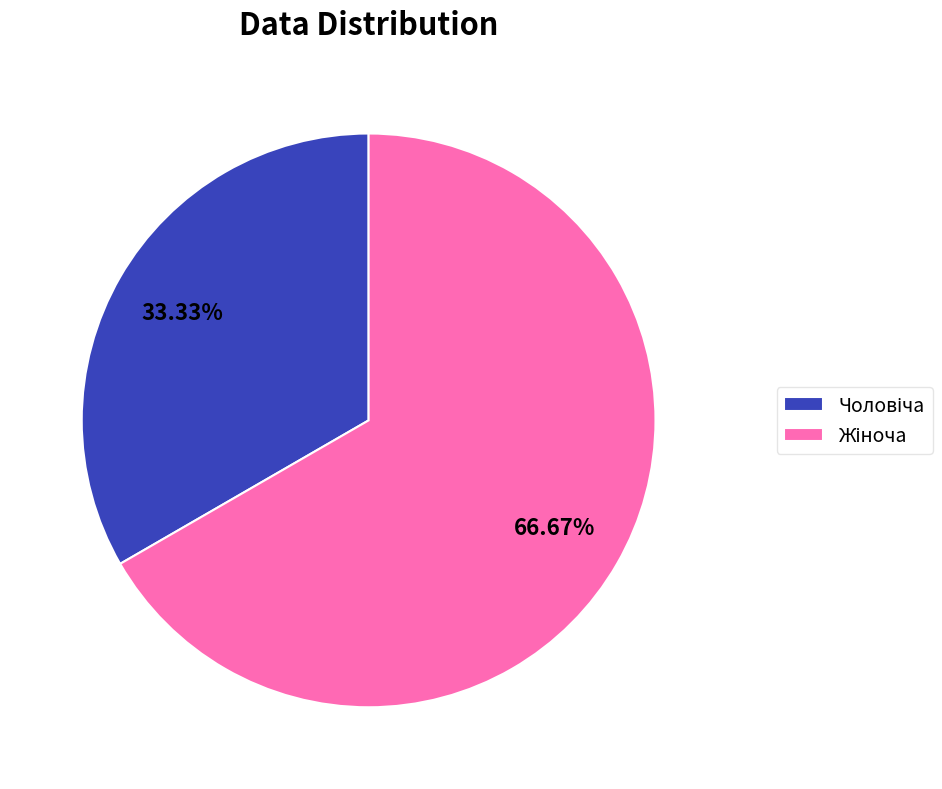

Is there a majority slice in this chart?

Yes